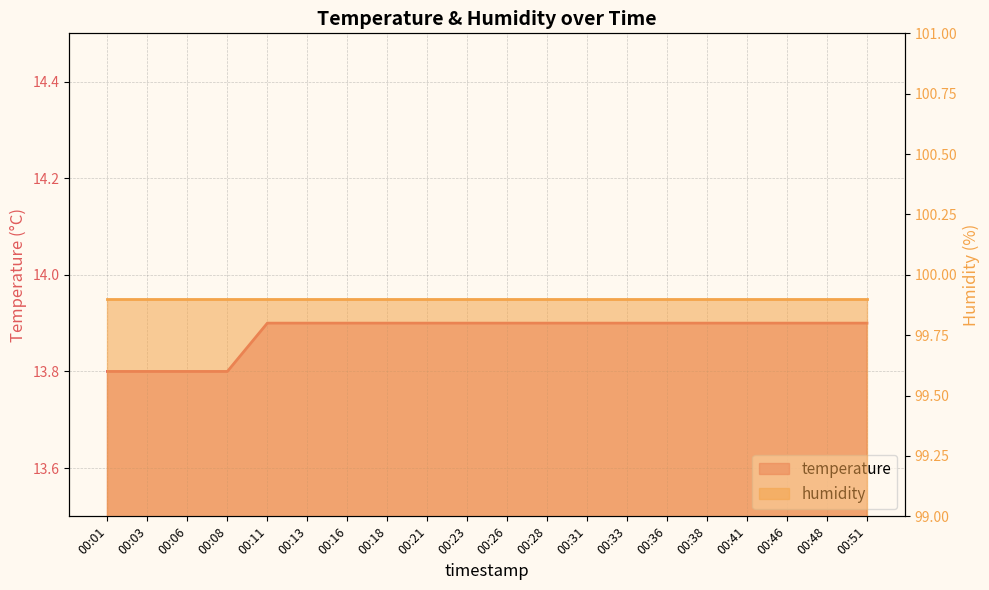

What is the sum of all values?

277.6